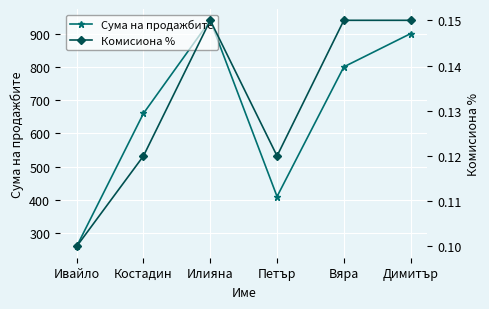

What is the value of the Комисиона % point at the 6th from the left?

0.1